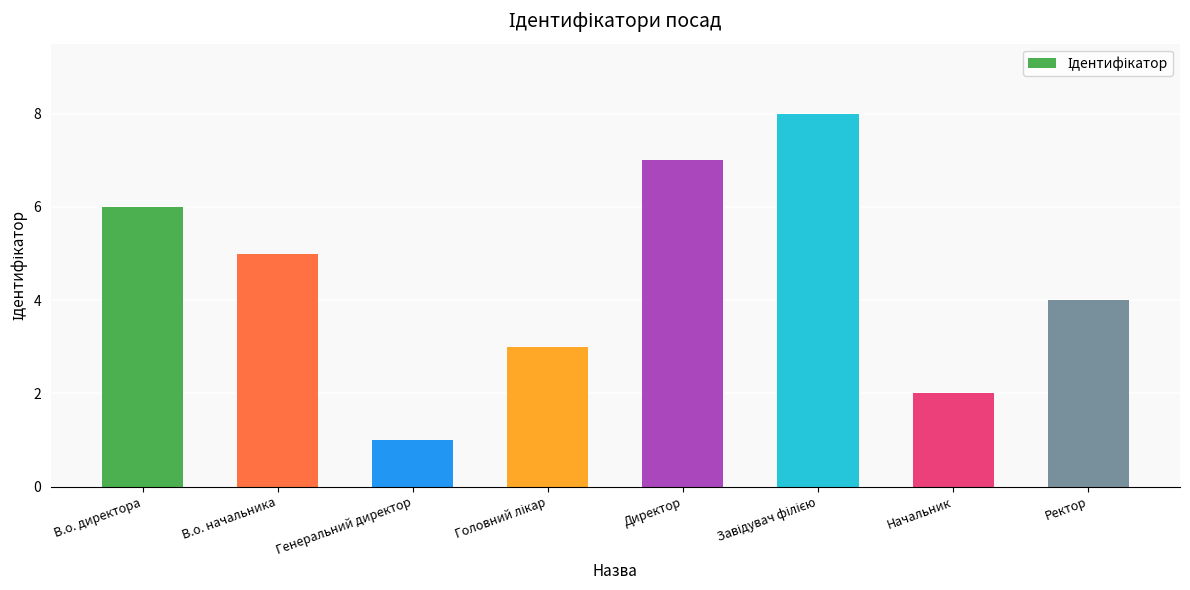

What is the label of the 2nd bar from the right?

Начальник